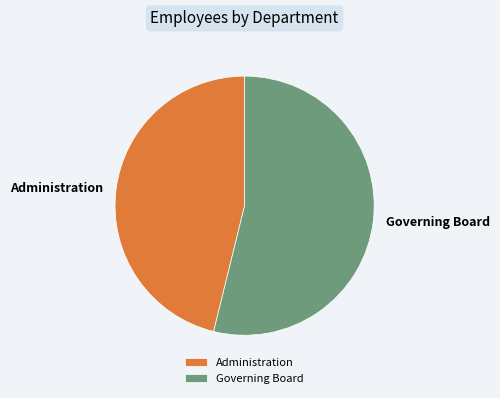

How many segments does this pie chart have?

2